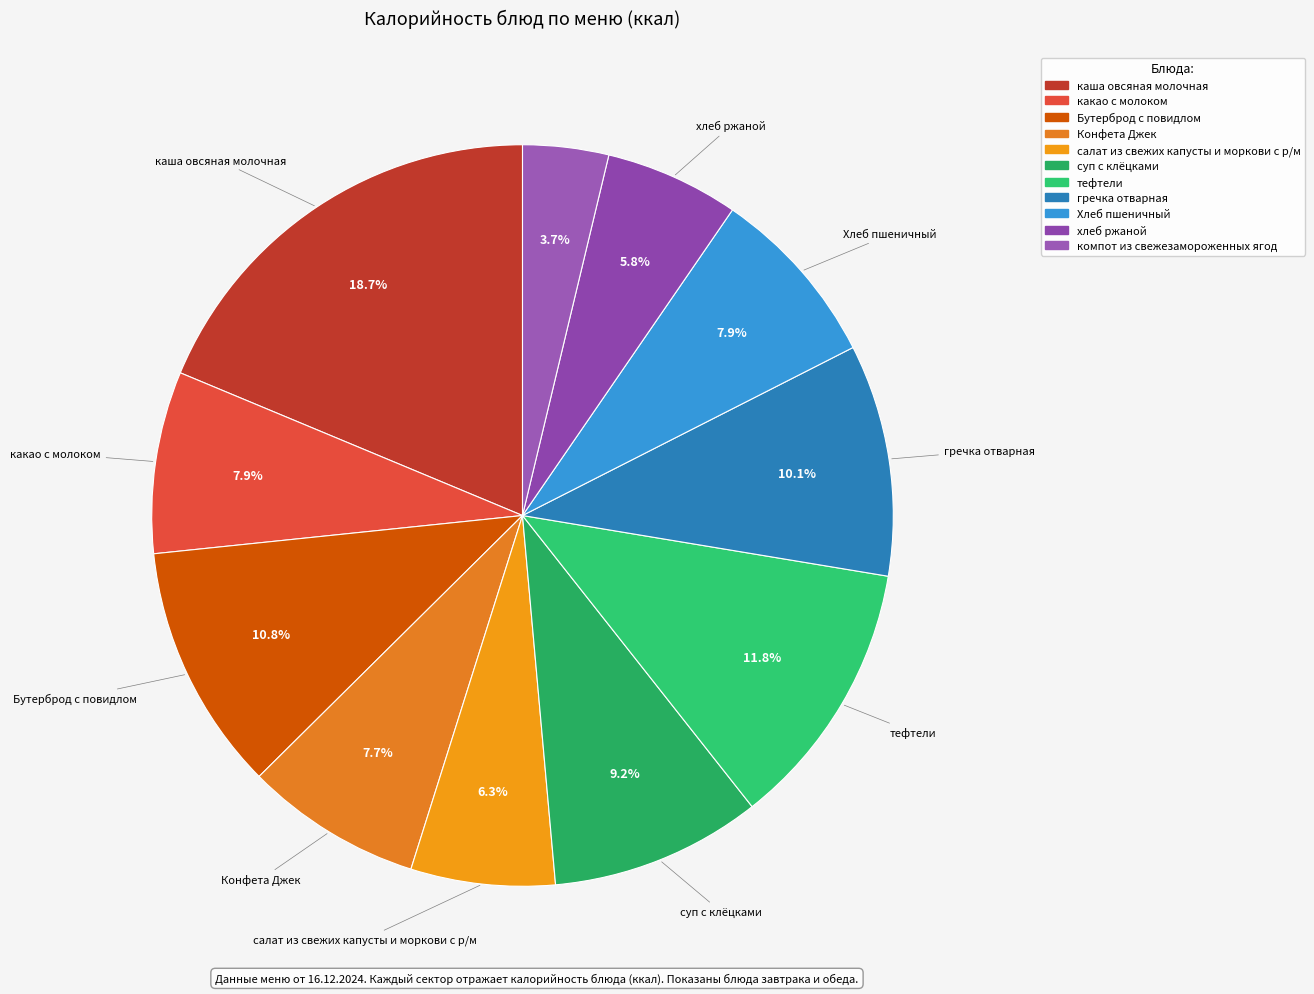

Which slice is the largest?

каша овсяная молочная